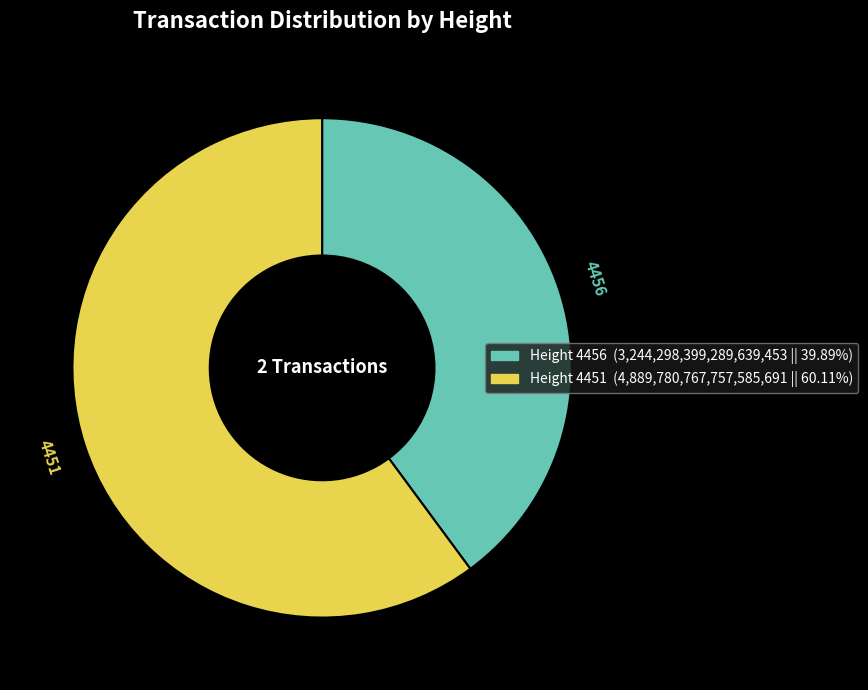

How many slices are in this pie chart?

2